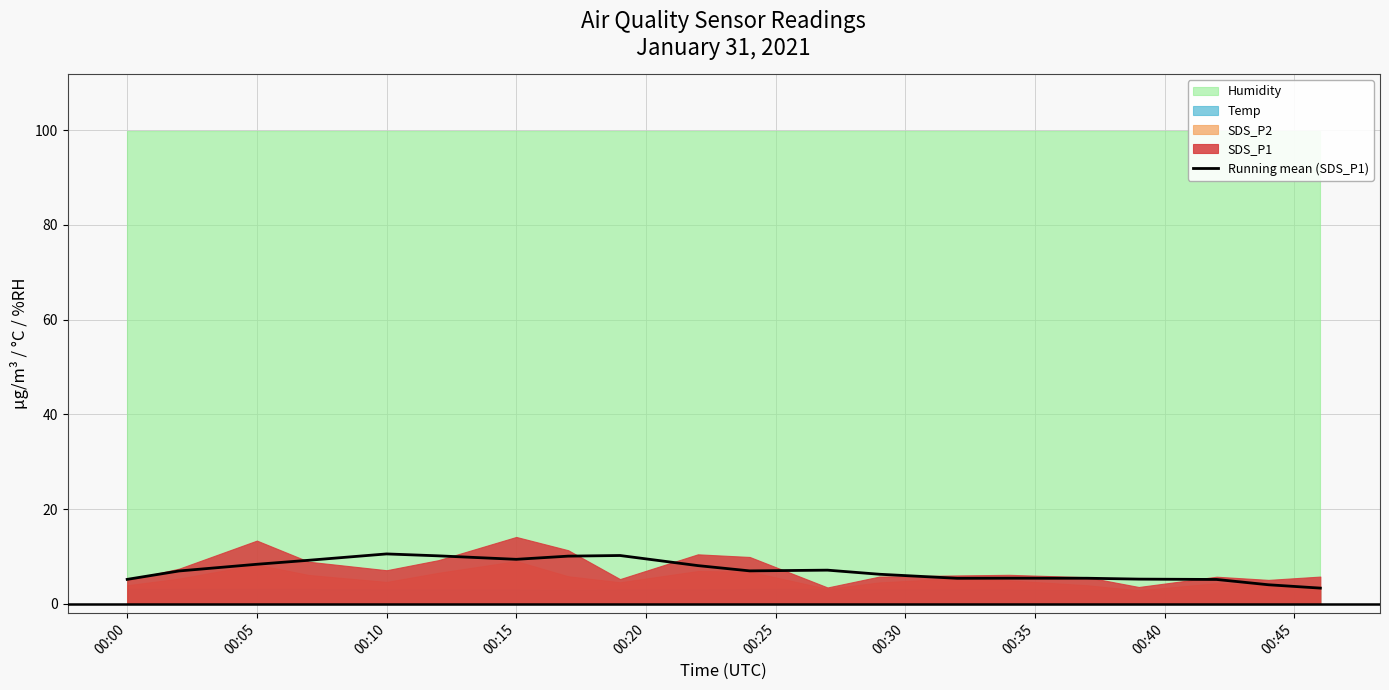

What is the minimum value for Running mean (SDS_P1)?

3.3